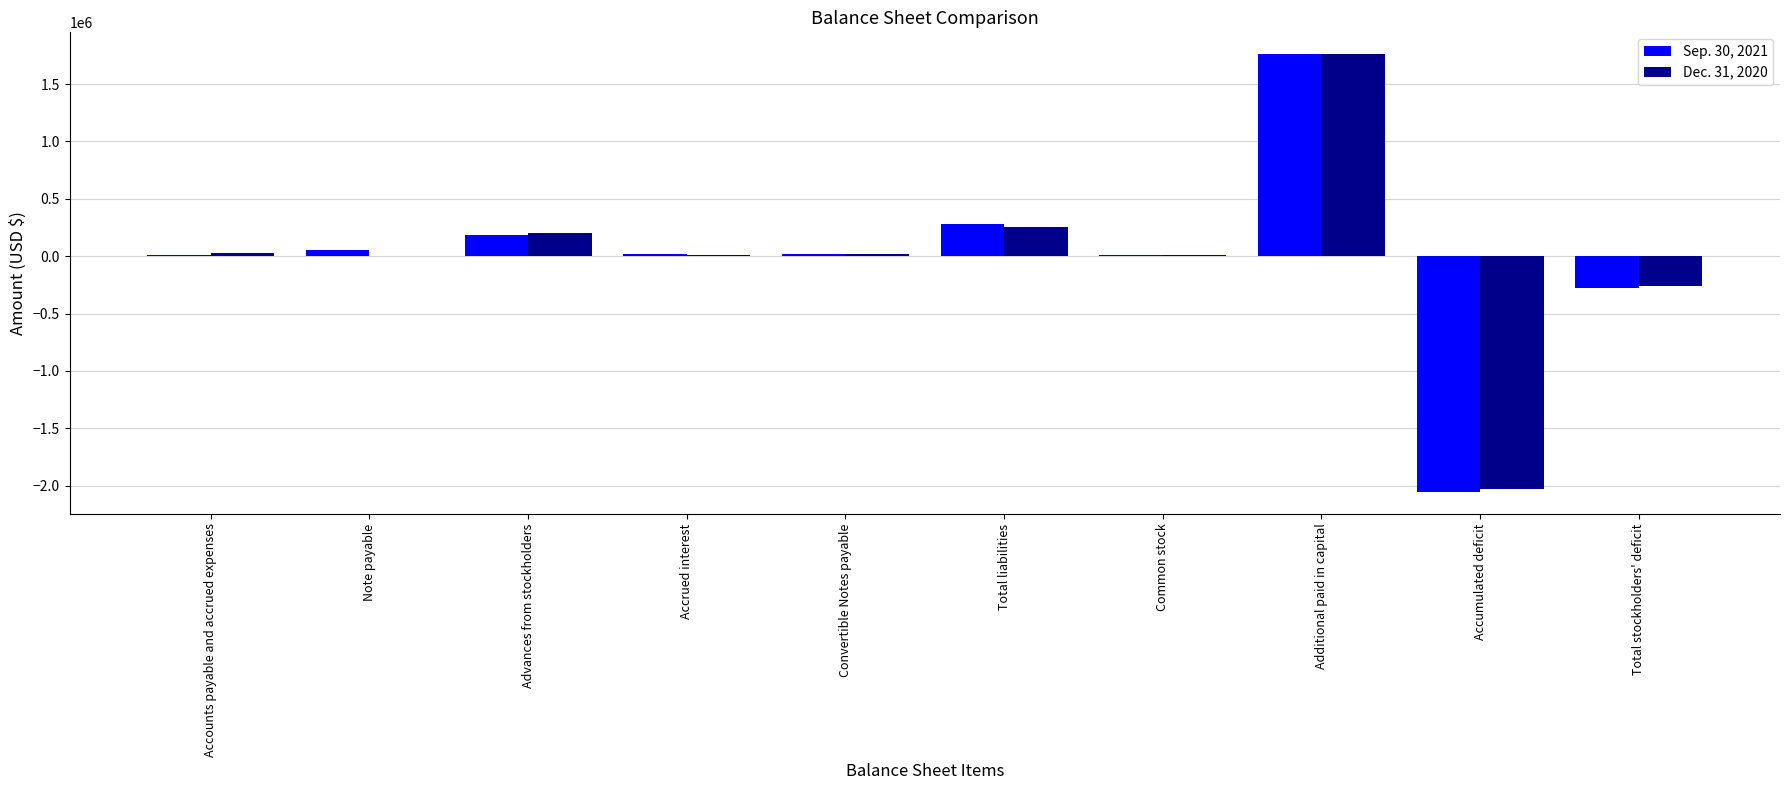

How many groups of bars are there?

10